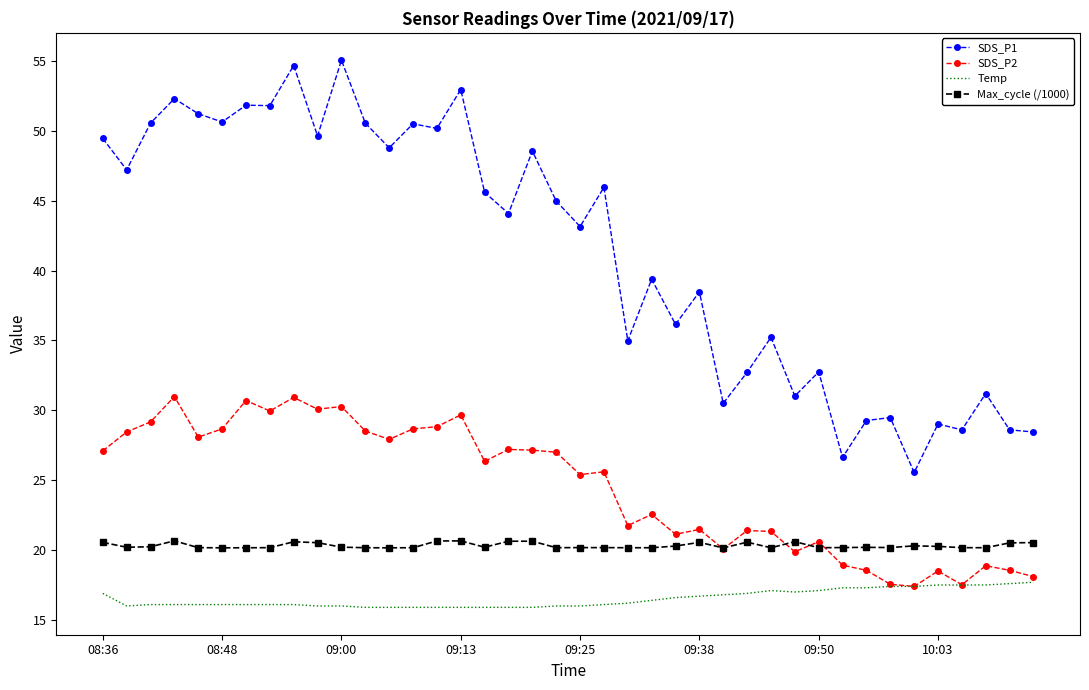

True or false: SDS_P2 and SDS_P1 cross at least once.

False